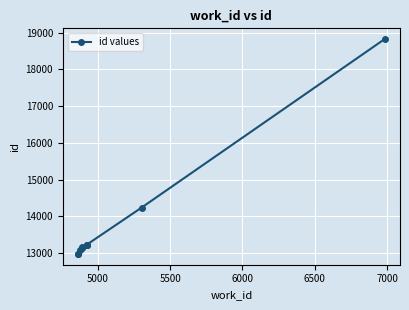

What is the smallest value displayed?

12973